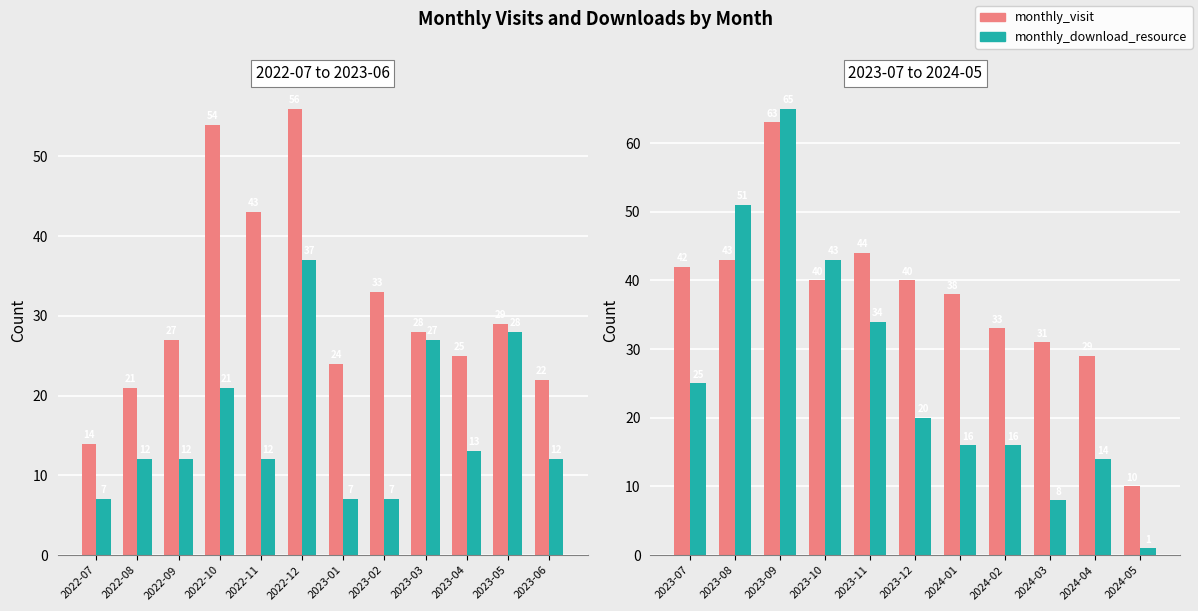

The monthly_visit series shows 60 at 2023-07. True or false?

False